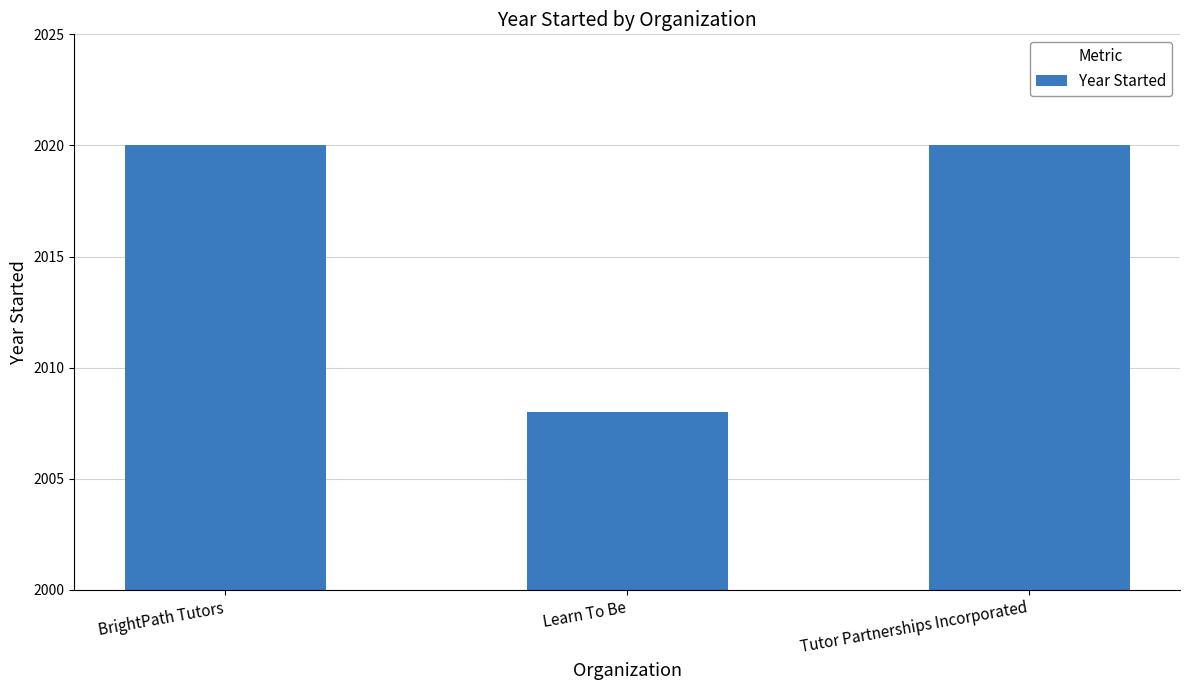

How many bars are there in total?

3